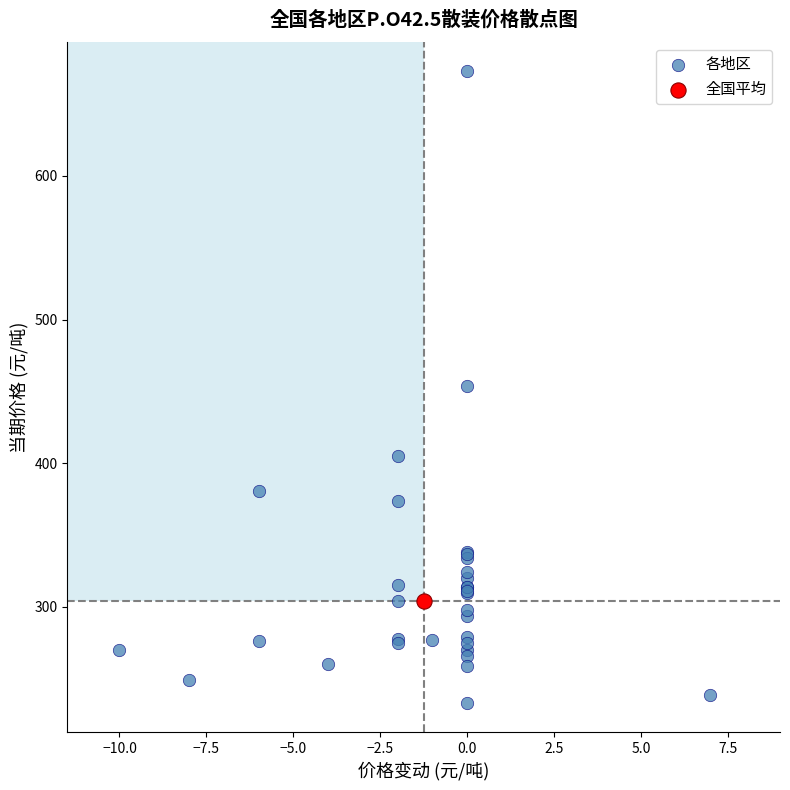

What are all the series names shown in the legend?

各地区, 全国平均